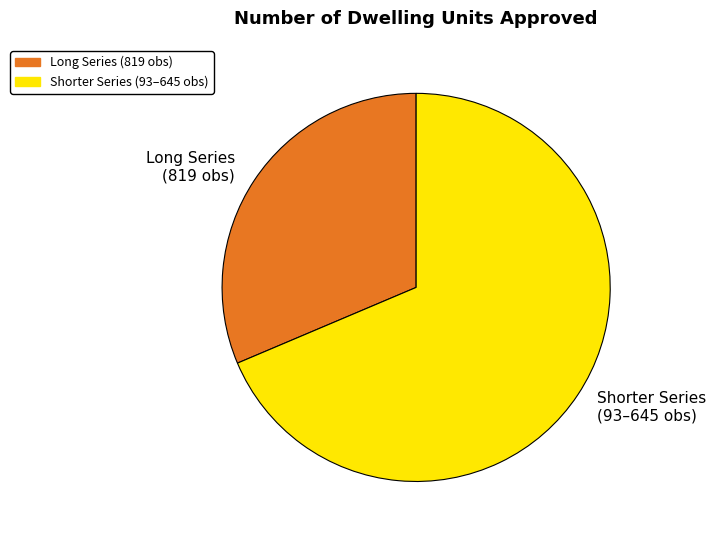

Rank the categories by value from lowest to highest.

Long Series (819 obs), Shorter Series (93–645 obs)